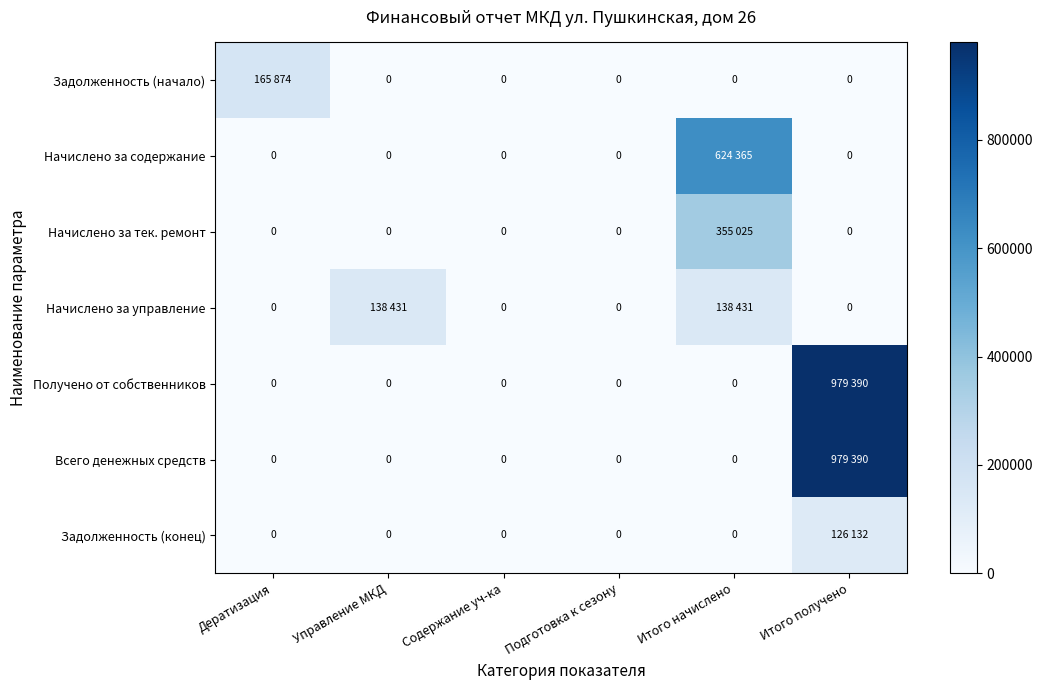

At how many categories does at least one series exceed 459492?

2